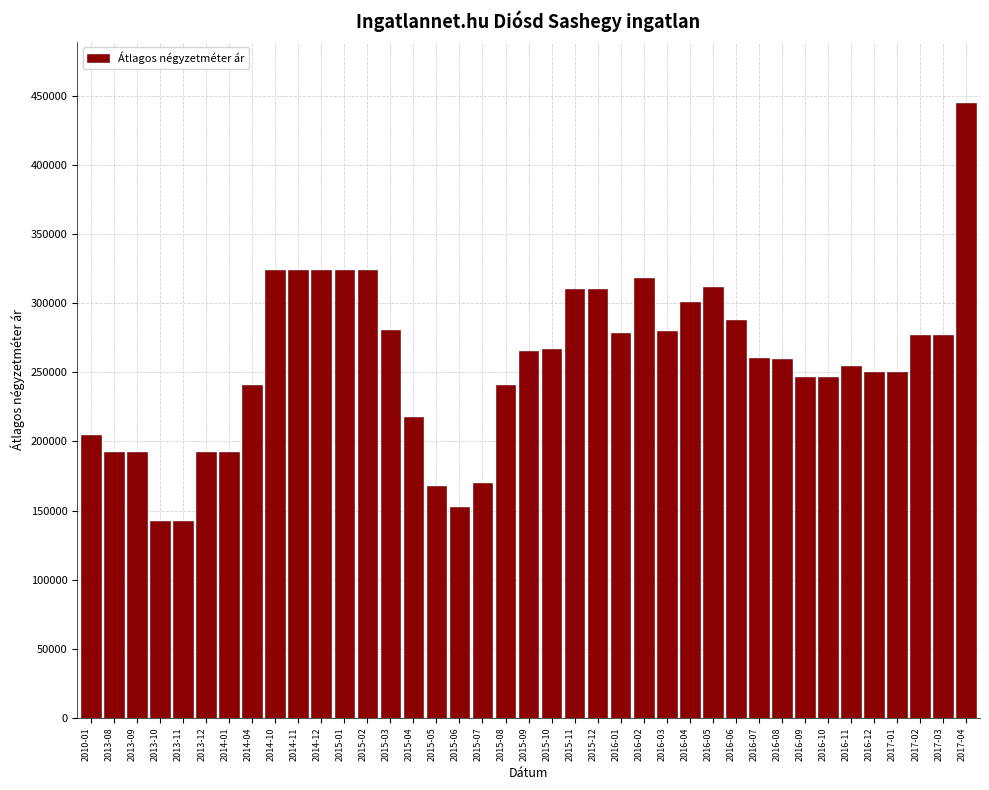

The value at 2016-02 is 508596. True or false?

False